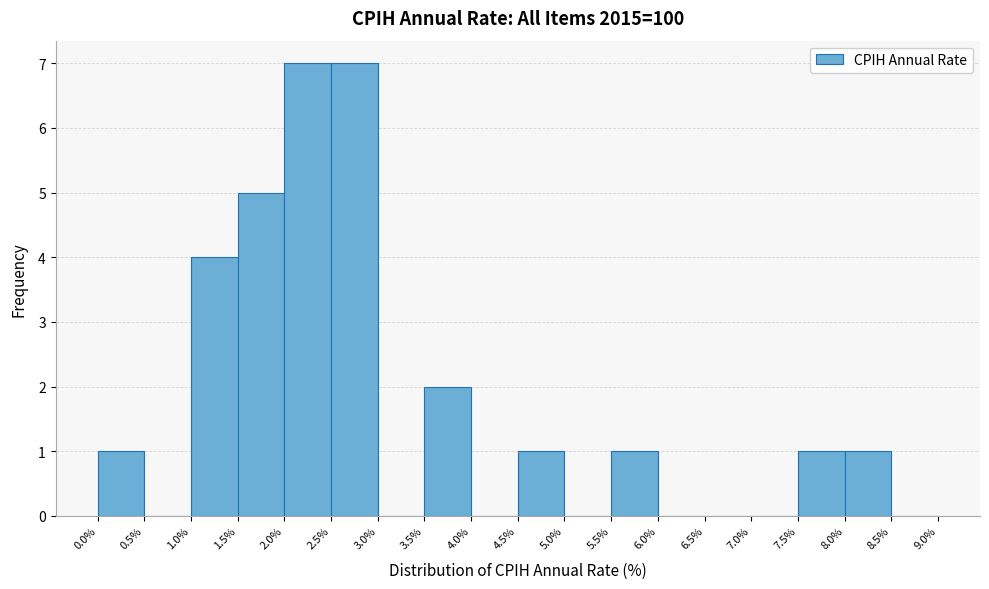

Reading left to right, transcribe this chart: for each bar, give the range it covers on the x-axis and its height. The values are not printed on the chart, so give them approximately, as read against the axis.

0.0% to 0.5%: 1
0.5% to 1.0%: 0
1.0% to 1.5%: 4
1.5% to 2.0%: 5
2.0% to 2.5%: 7
2.5% to 3.0%: 7
3.0% to 3.5%: 0
3.5% to 4.0%: 2
4.0% to 4.5%: 0
4.5% to 5.0%: 1
5.0% to 5.5%: 0
5.5% to 6.0%: 1
6.0% to 6.5%: 0
6.5% to 7.0%: 0
7.0% to 7.5%: 0
7.5% to 8.0%: 1
8.0% to 8.5%: 1
8.5% to 9.0%: 0